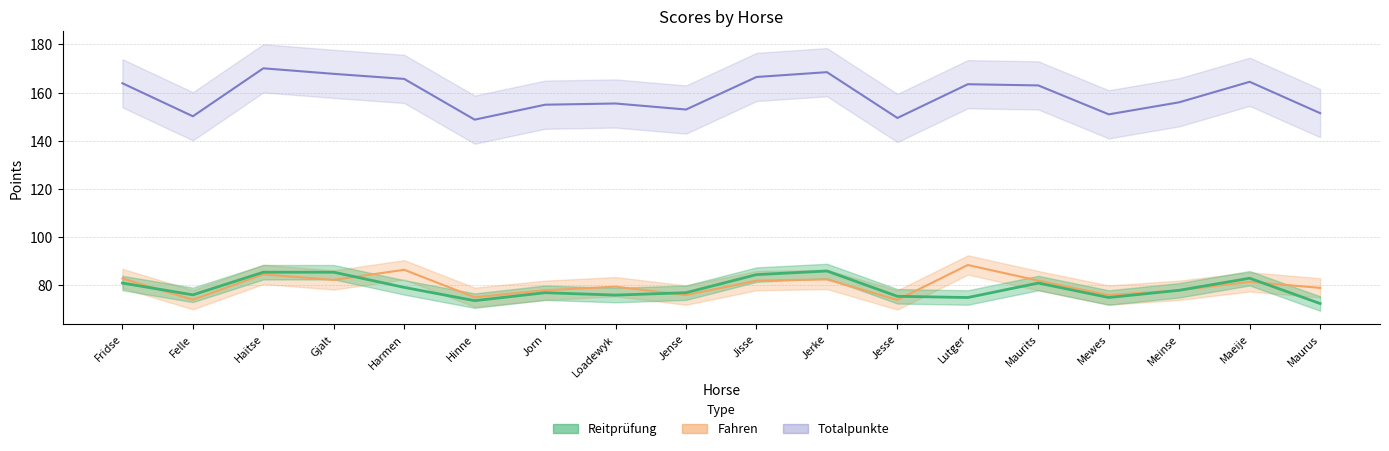

Does the chart have visible grid lines?

Yes